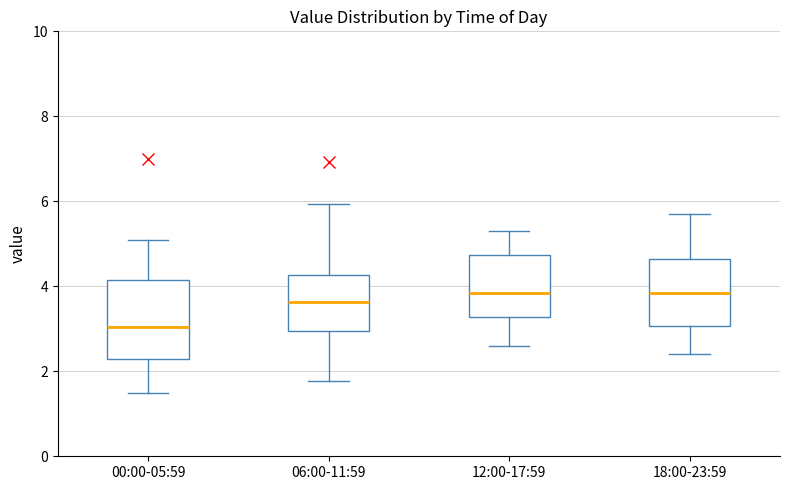

Reading left to right, transcribe this box plot: for each box, give where its median line is, the range the box spans, and where its two whiskers end, as read against the y-axis. The values are not printed on the chart, so give them approximately, as read against the axis.

00:00-05:59: median 3.0, box 2.2 to 4.2, whiskers 1.6 to 5.2
06:00-11:59: median 3.6, box 3.0 to 4.2, whiskers 1.8 to 6.0
12:00-17:59: median 3.8, box 3.2 to 4.8, whiskers 2.6 to 5.4
18:00-23:59: median 3.8, box 3.0 to 4.6, whiskers 2.4 to 5.8